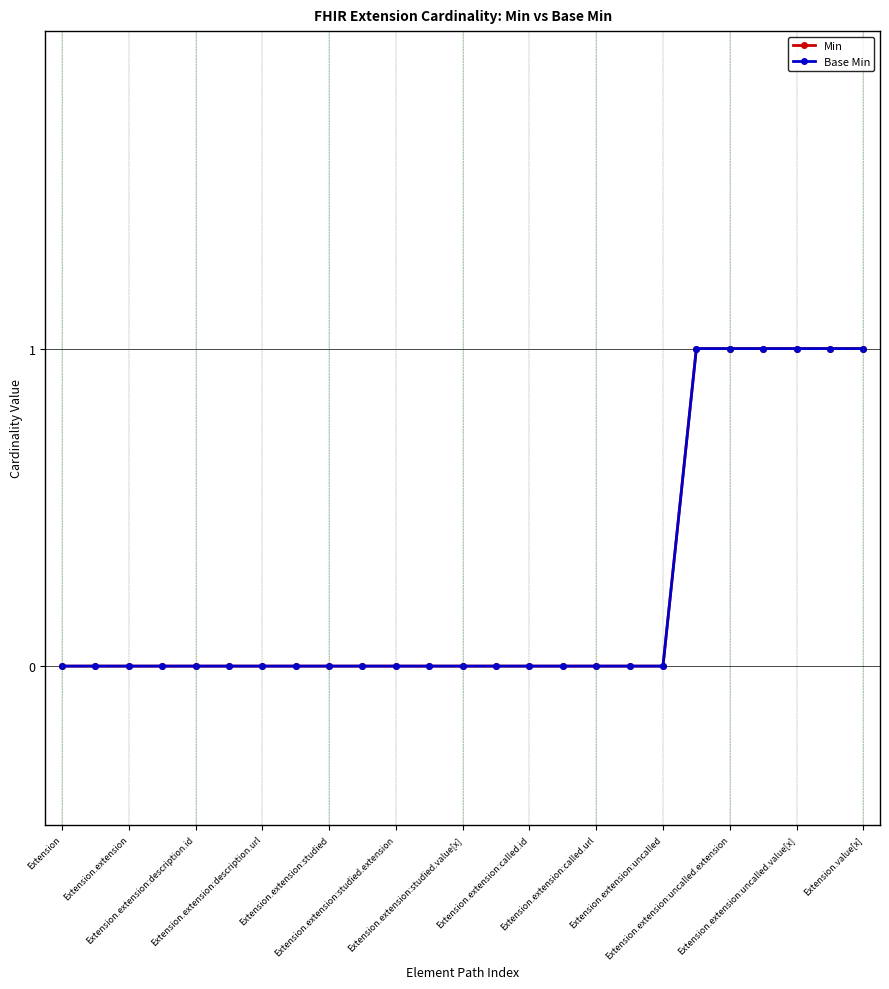

Which series has the largest range (max minus min)?

Min